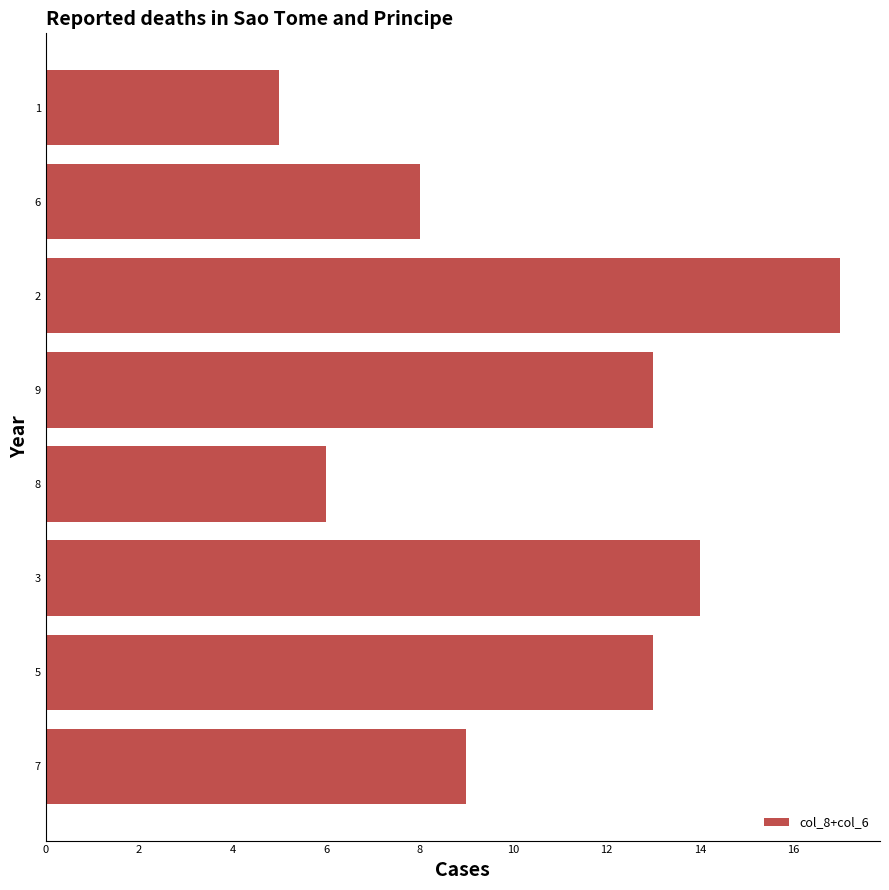

Approximately how many times larger is the value at 6 compared to 5?

0.6